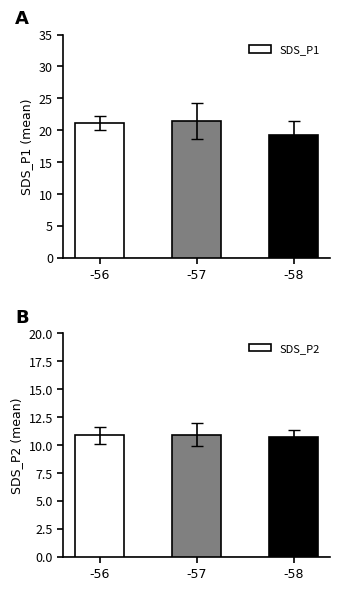

What is the maximum value for SDS_P2?

10.9